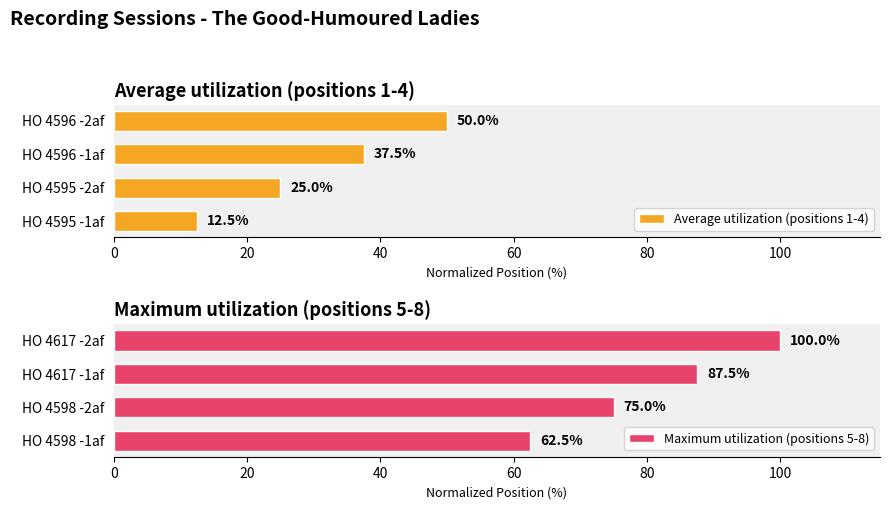

What is the difference between the maximum and second lowest values in the Average utilization (positions 1-4) series?

25.0